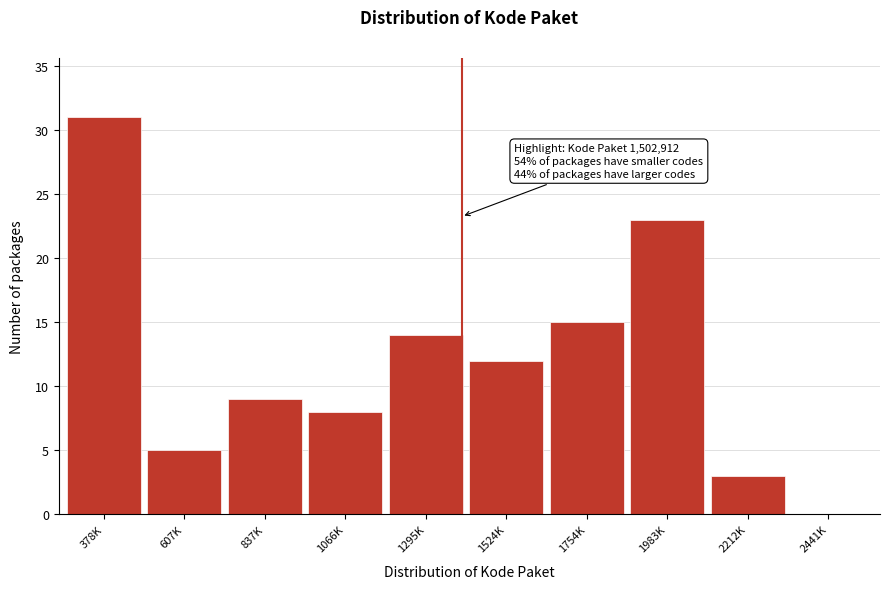

Reading left to right, what are all the values shown in this chart?

378K=31	607K=5	837K=9	1066K=8	1295K=14	1524K=12	1754K=15	1983K=23	2212K=3	2441K=0